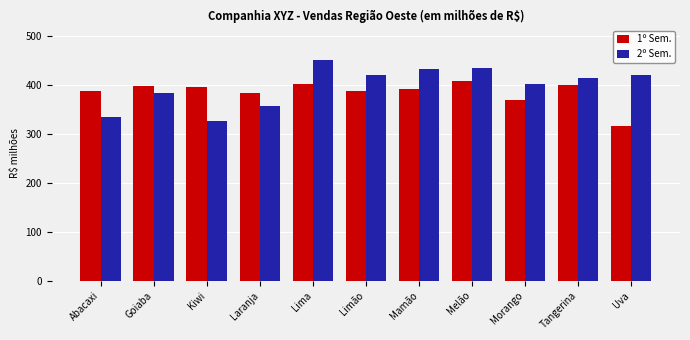

What is the total value across all series at Limão?

806.0